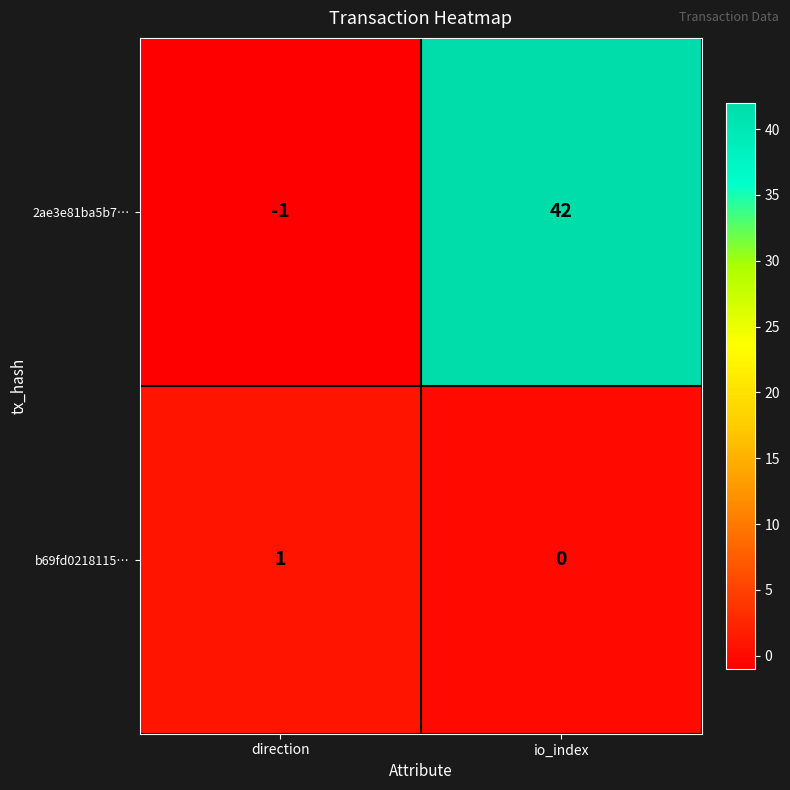

Reading right to left, transcribe all the data shown in this chart.

2ae3e81ba5b7…: 42	-1
b69fd0218115…: 0	1